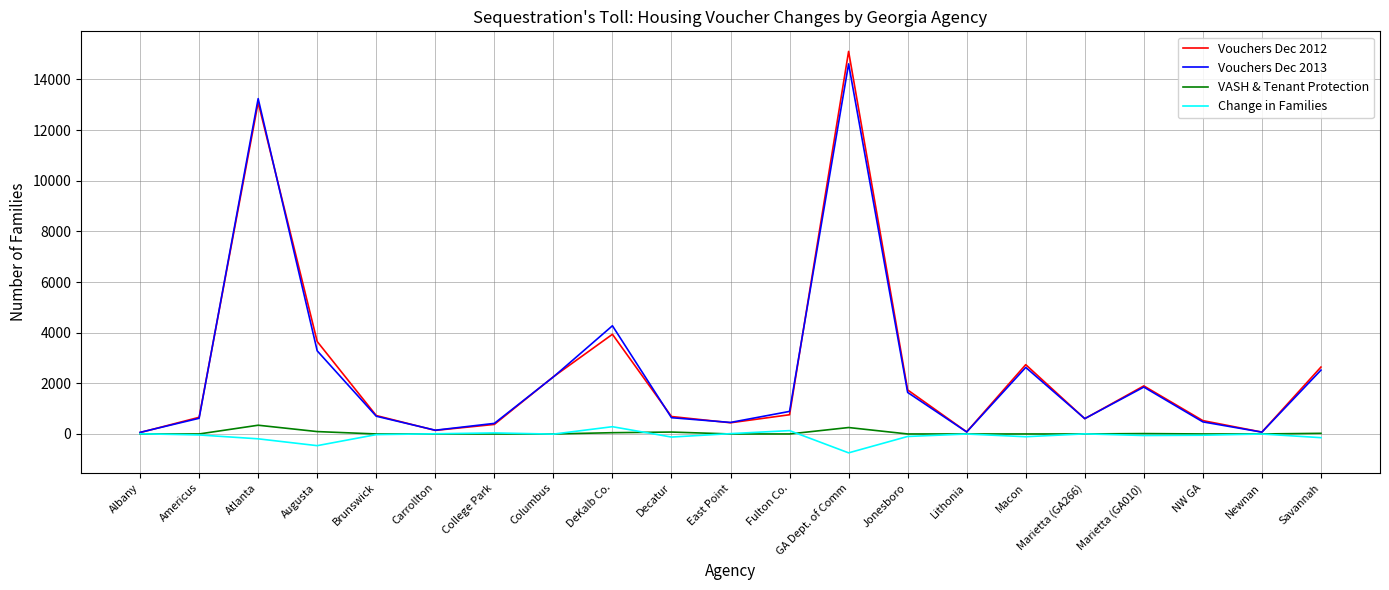

Where does the Change in Families series first go above -26?

Albany